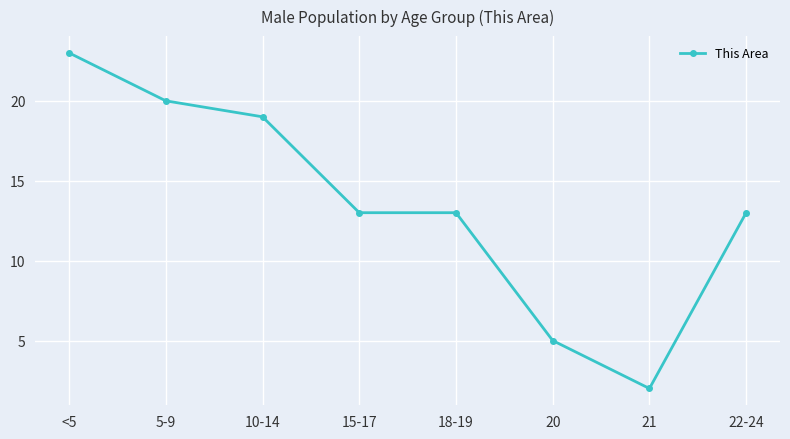

Reading right to left, transcribe all the data shown in this chart.

13	2	5	13	13	19	20	23